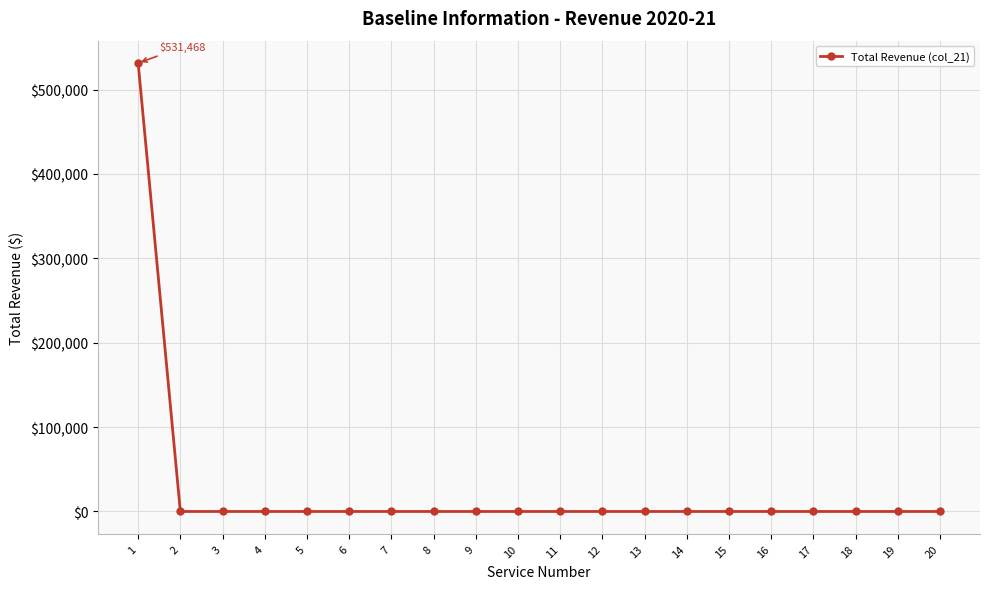

Is it true that the value at 4 is 182508?

False